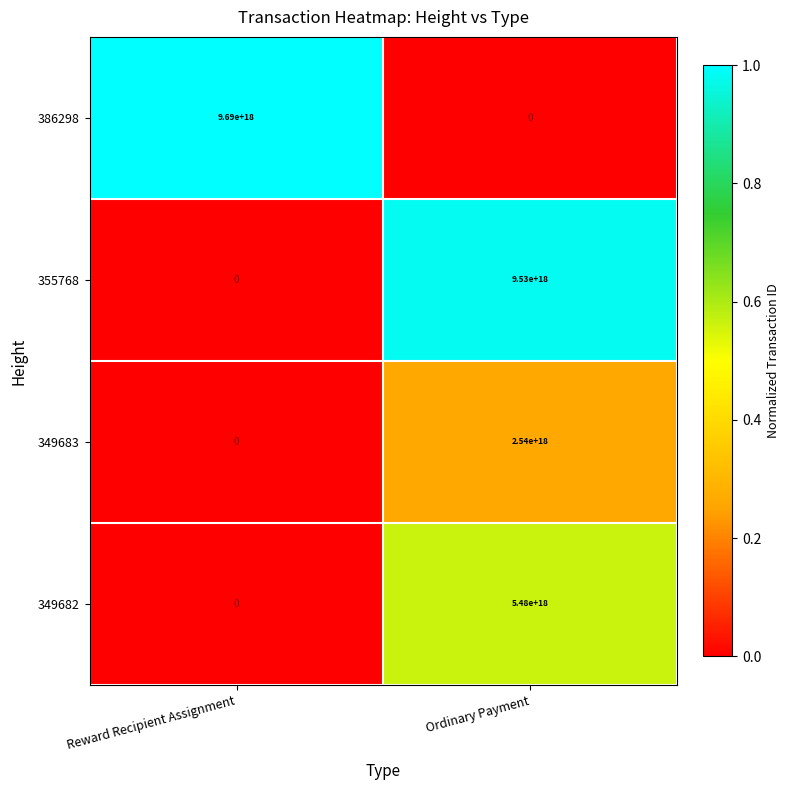

How many series are shown in this chart?

4